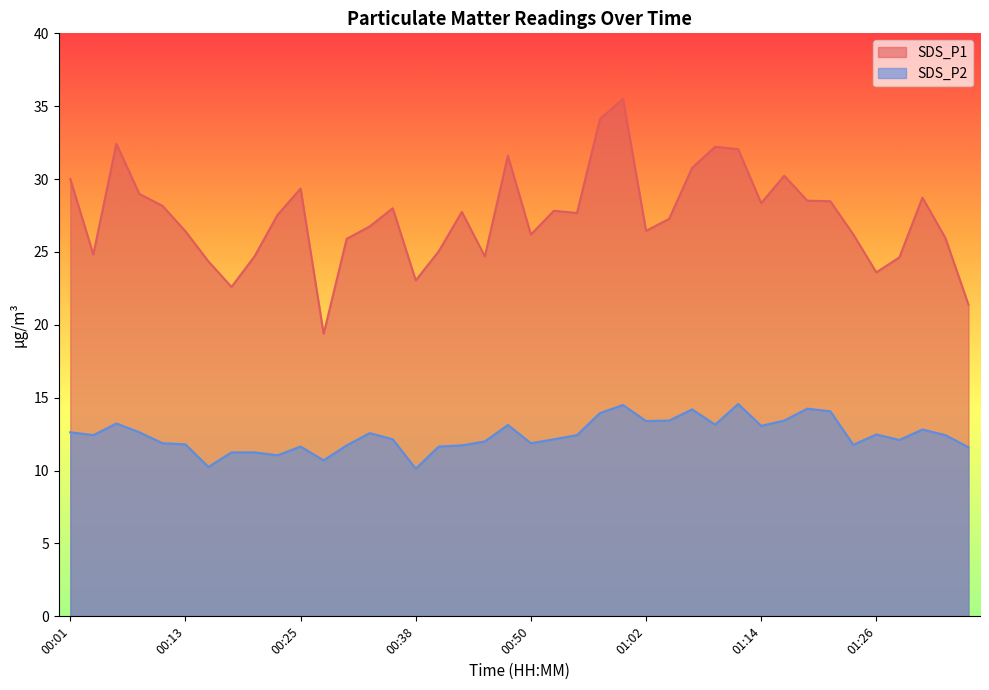

In SDS_P2, how many points are higher than both neighbors (excluding endpoints)?

10